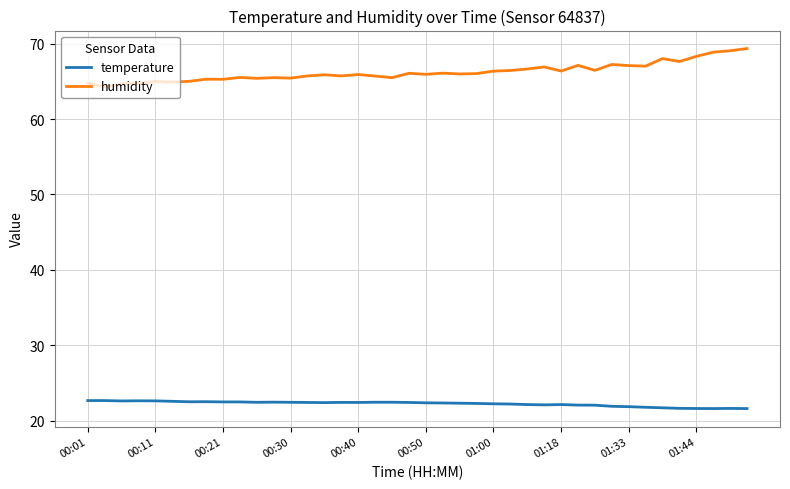

What is the minimum value shown in the chart?

21.6